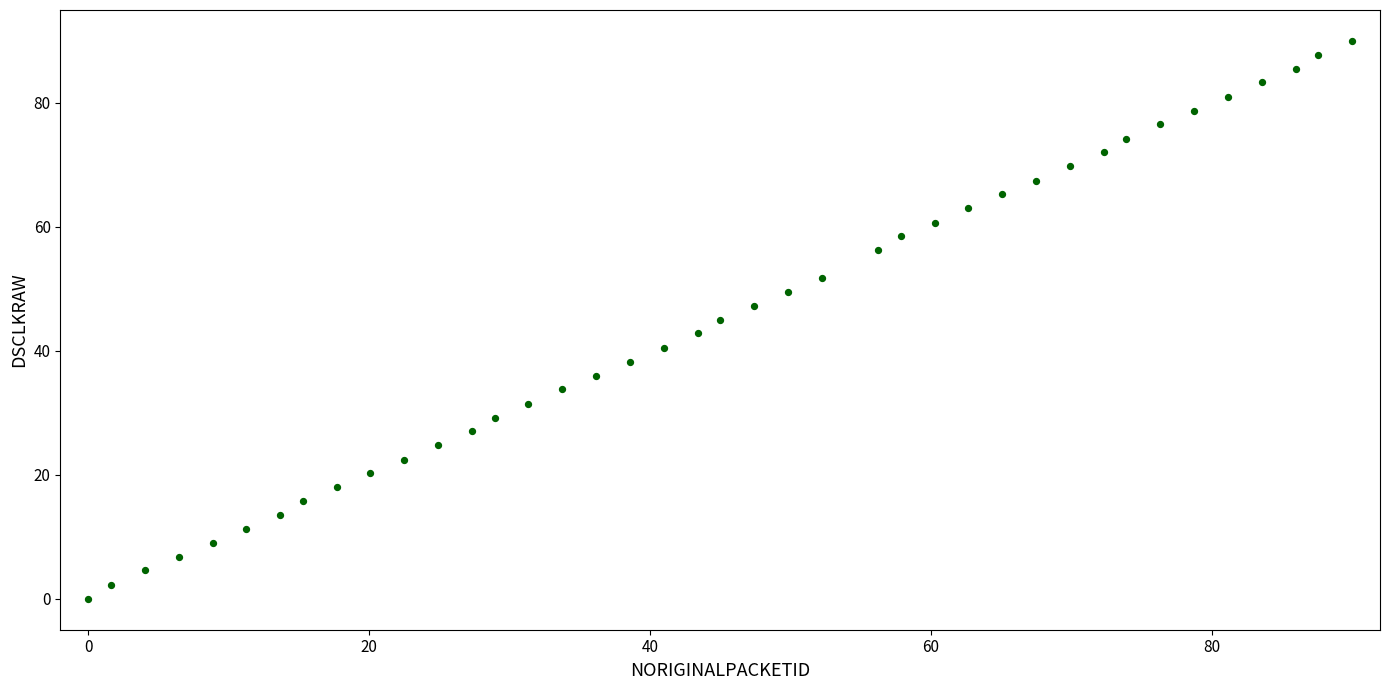

What is the range of X values (max minus min)?

90.0